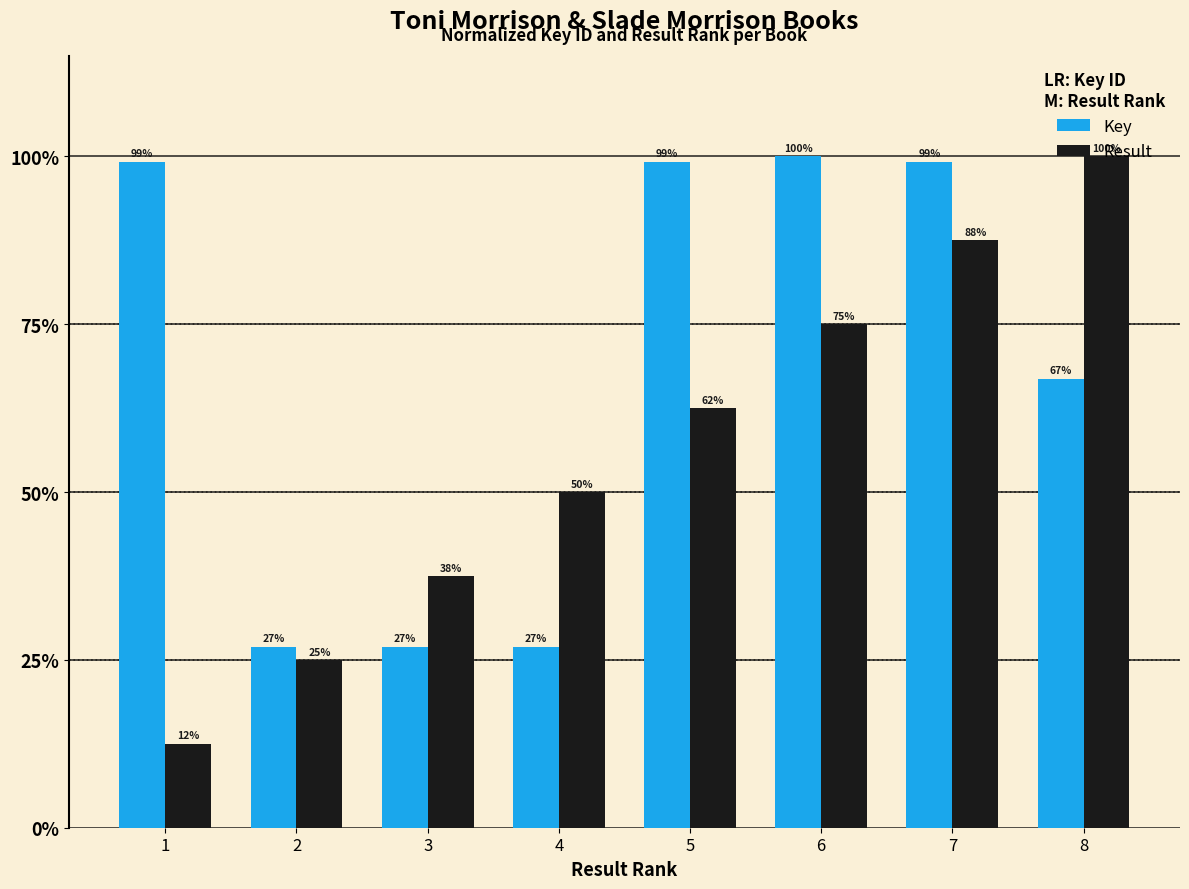

What is the greatest value displayed?

100.0